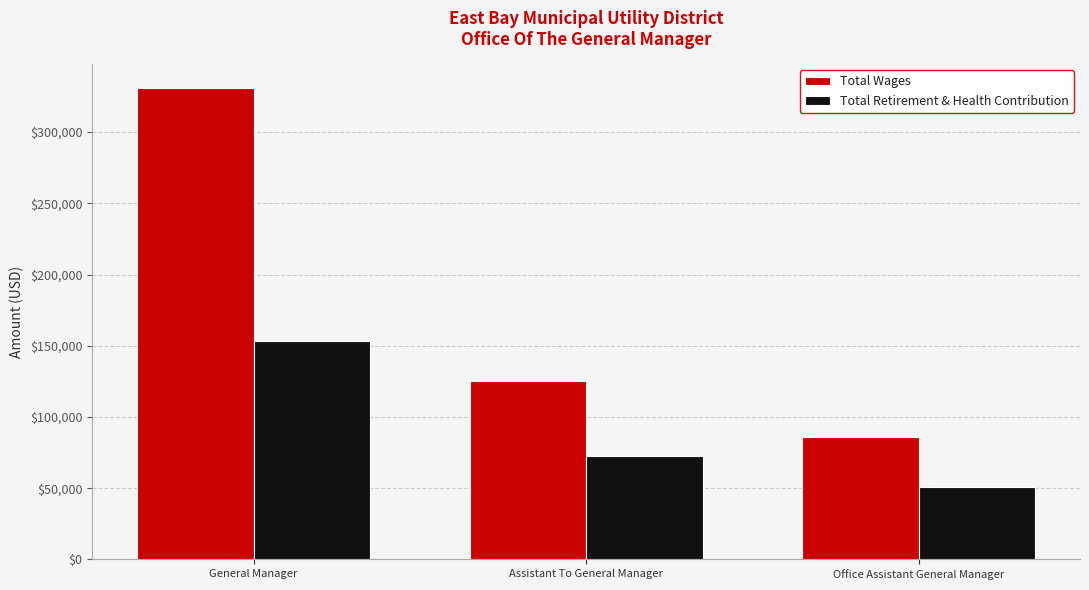

Rank the series by their maximum value, from highest to lowest.

Total Wages, Total Retirement & Health Contribution